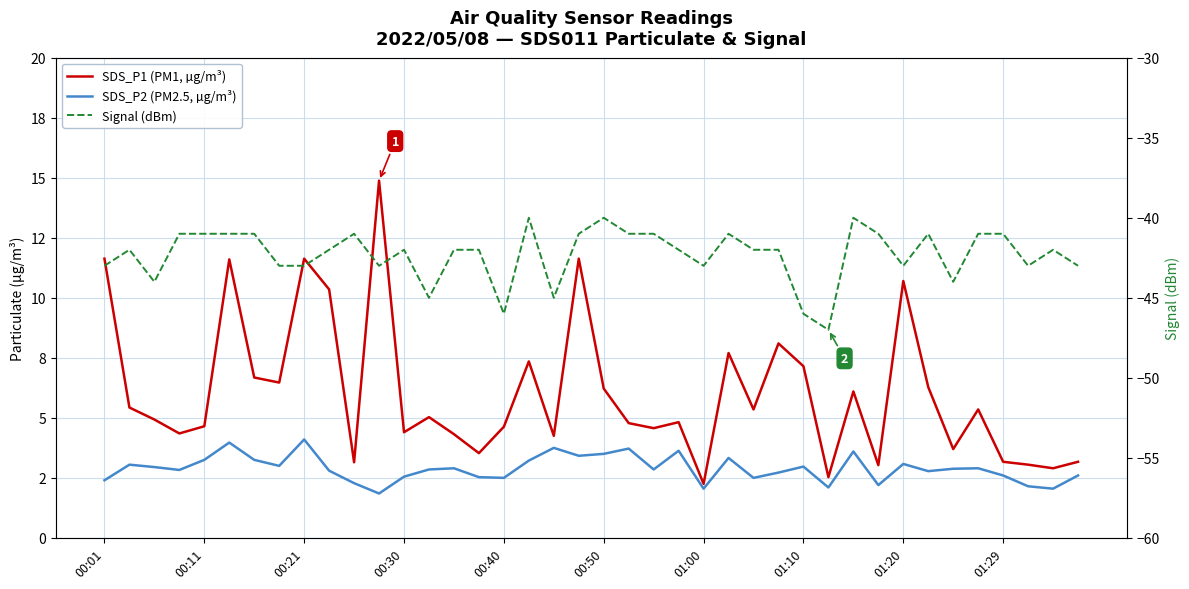

The value of Signal (dBm) at 13 is -22.9. True or false?

False